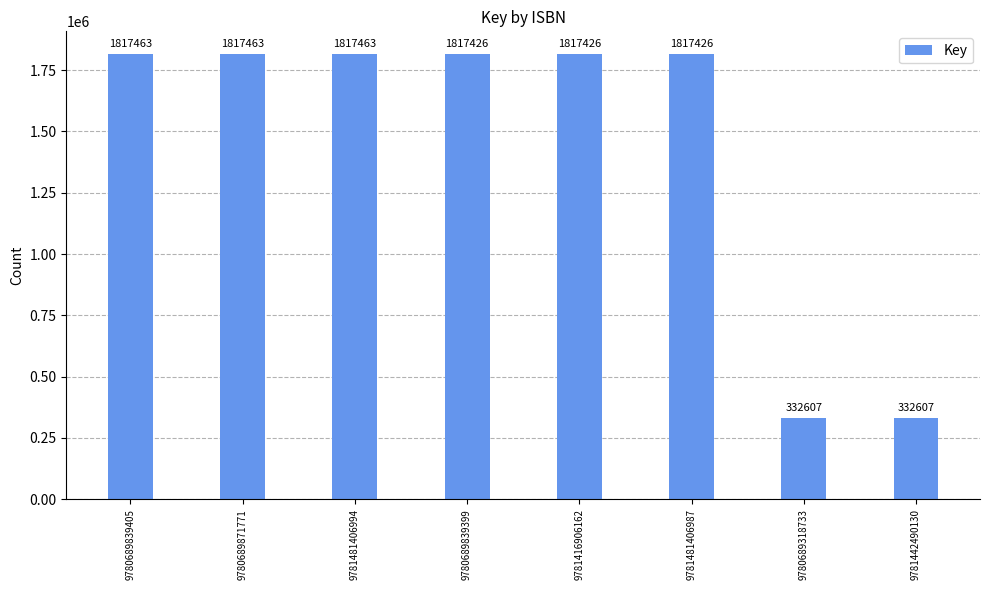

What position from the left is 9781416906162?

5